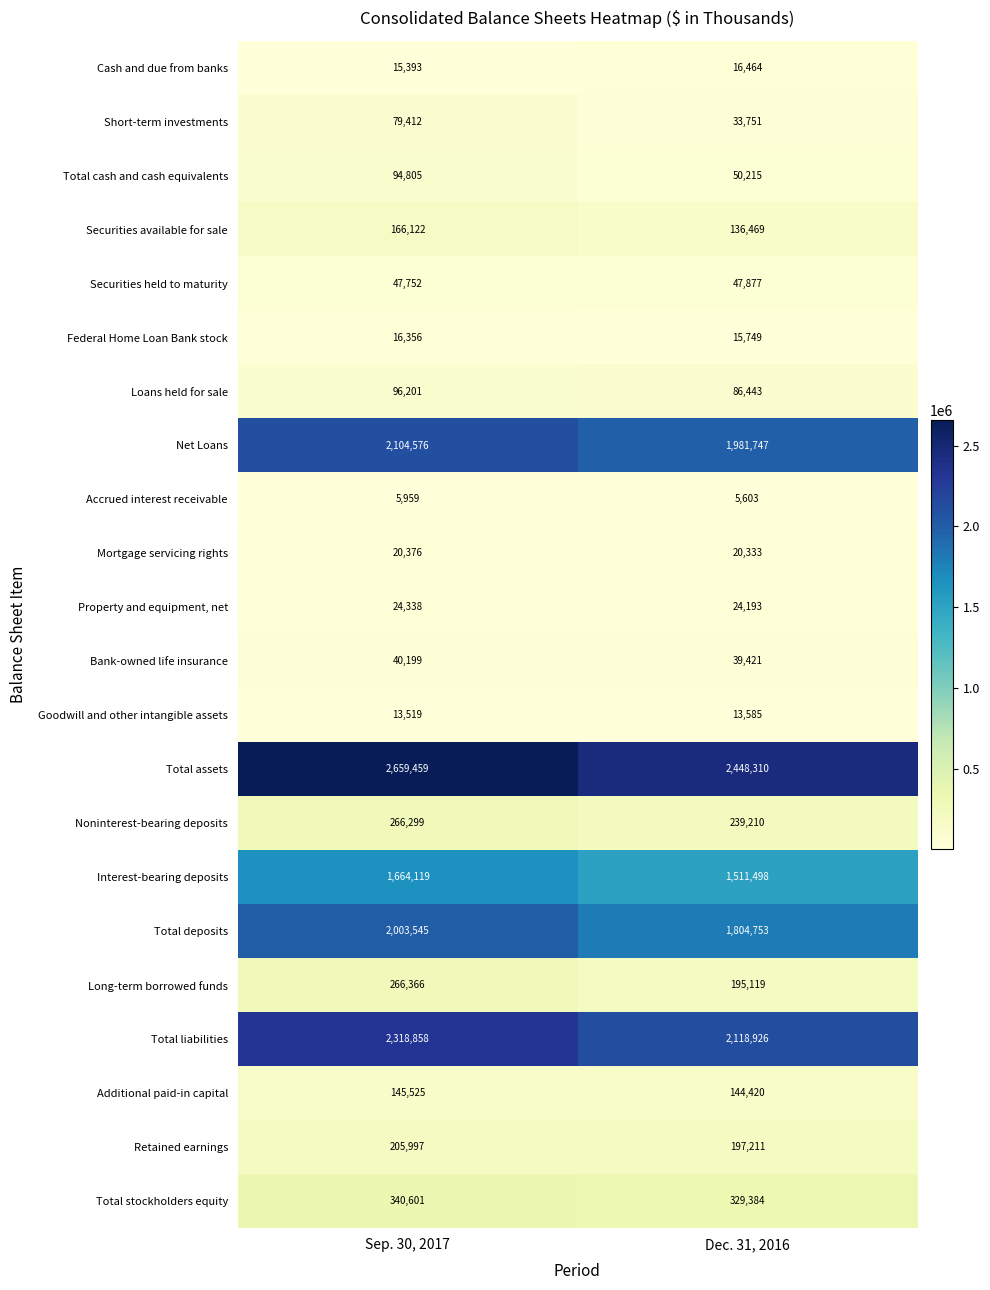

How many values in the Total liabilities series are below 2318858?

1